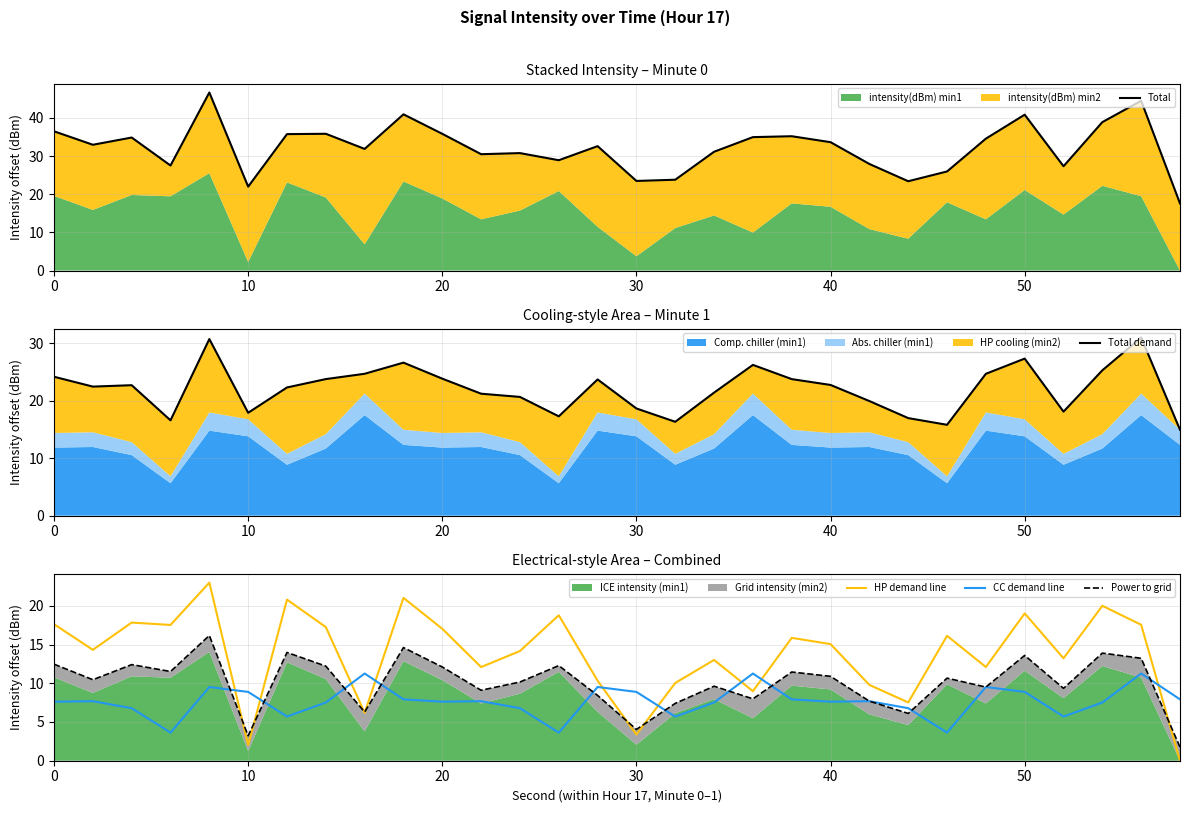

How many interior local peaks does the Power to grid series have?

10